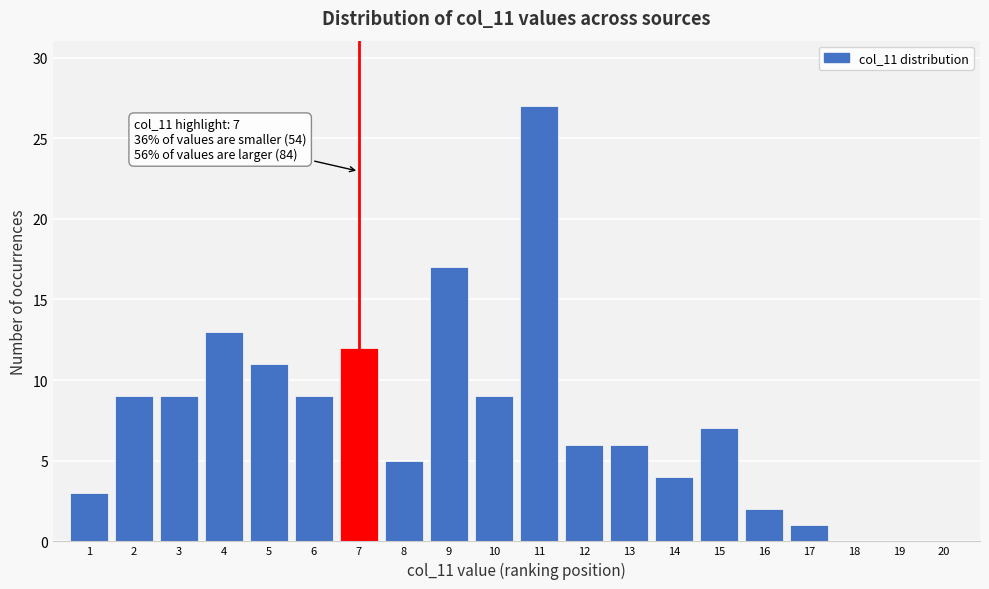

Over which range of the x-axis is the bar tallest?

10.5 to 11.5